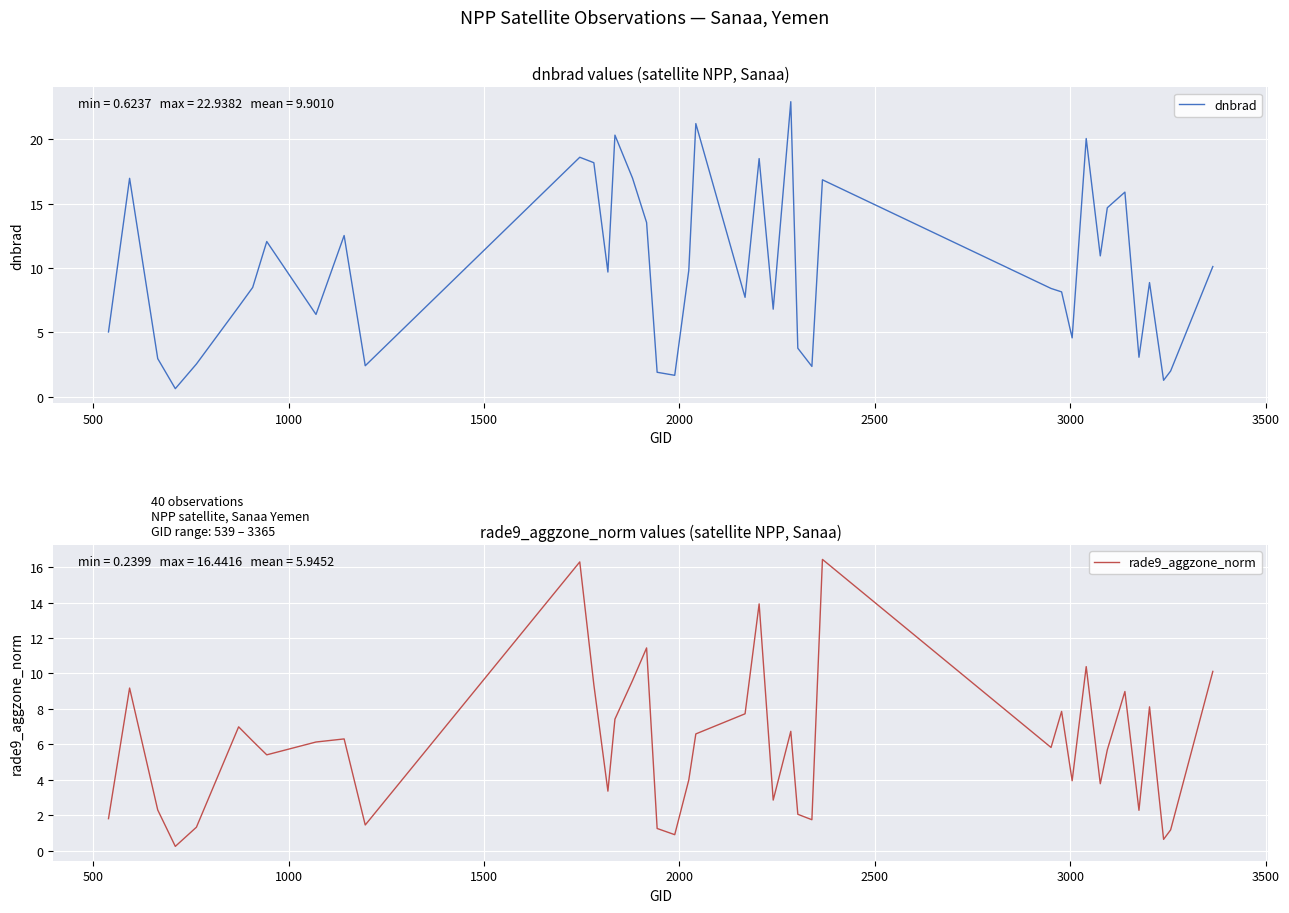

List the series in order of their peak value, highest first.

dnbrad, rade9_aggzone_norm